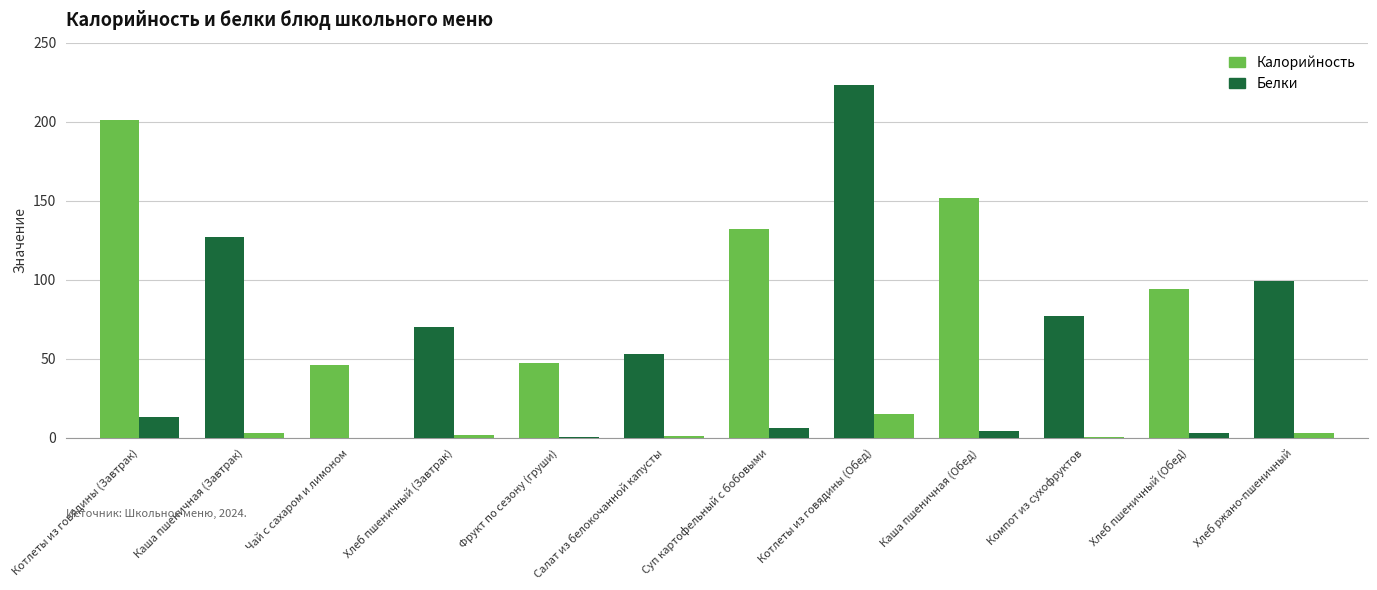

At which label is Калорийность closest to 134?

Суп картофельный с бобовыми